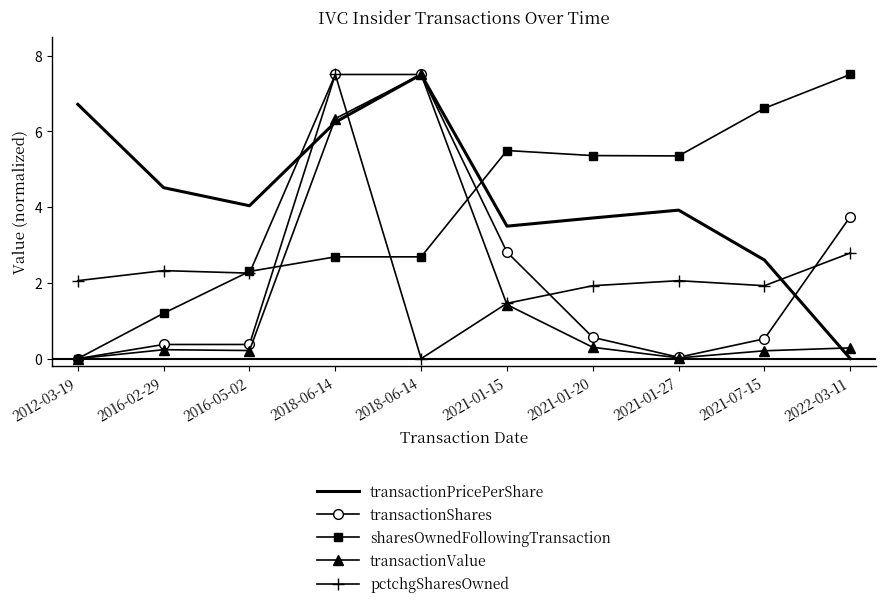

What are all the series names shown in the legend?

transactionPricePerShare, transactionShares, sharesOwnedFollowingTransaction, transactionValue, pctchgSharesOwned